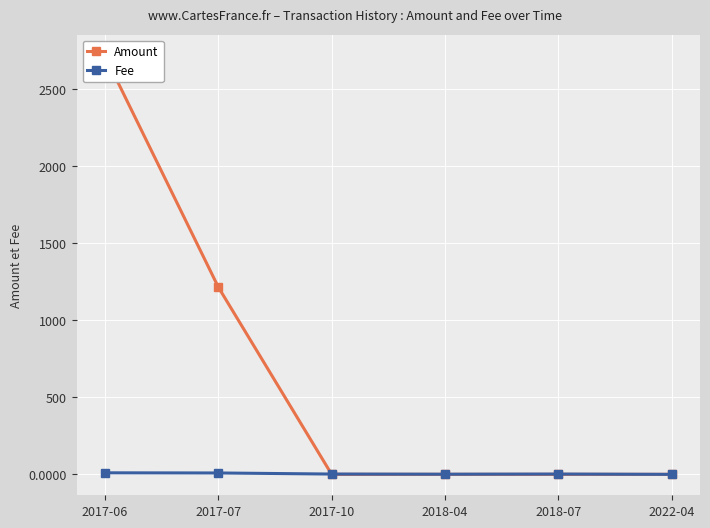

Is it true that Amount equals -1266.1 at 2017-10?

False